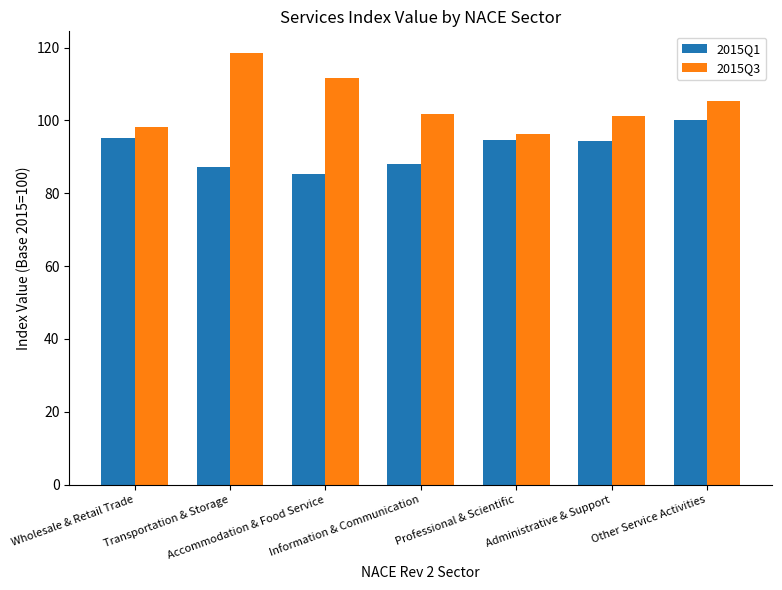

How many series are shown in this chart?

2